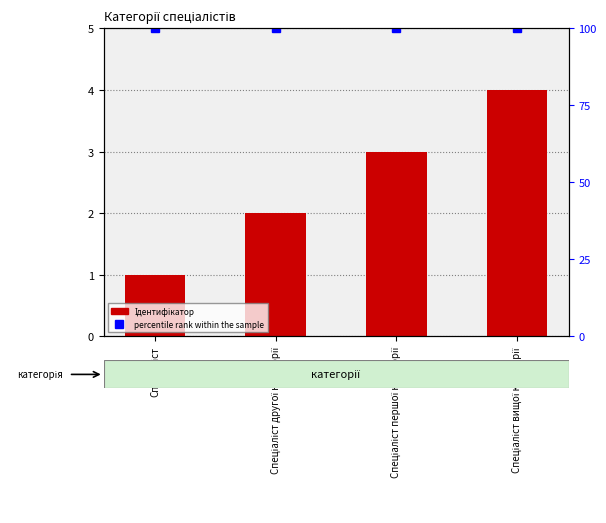

Is the value of Ідентифікатор at Спеціаліст вищої категорії greater than the value of percentile rank within the sample at Спеціаліст першої категорії?

No